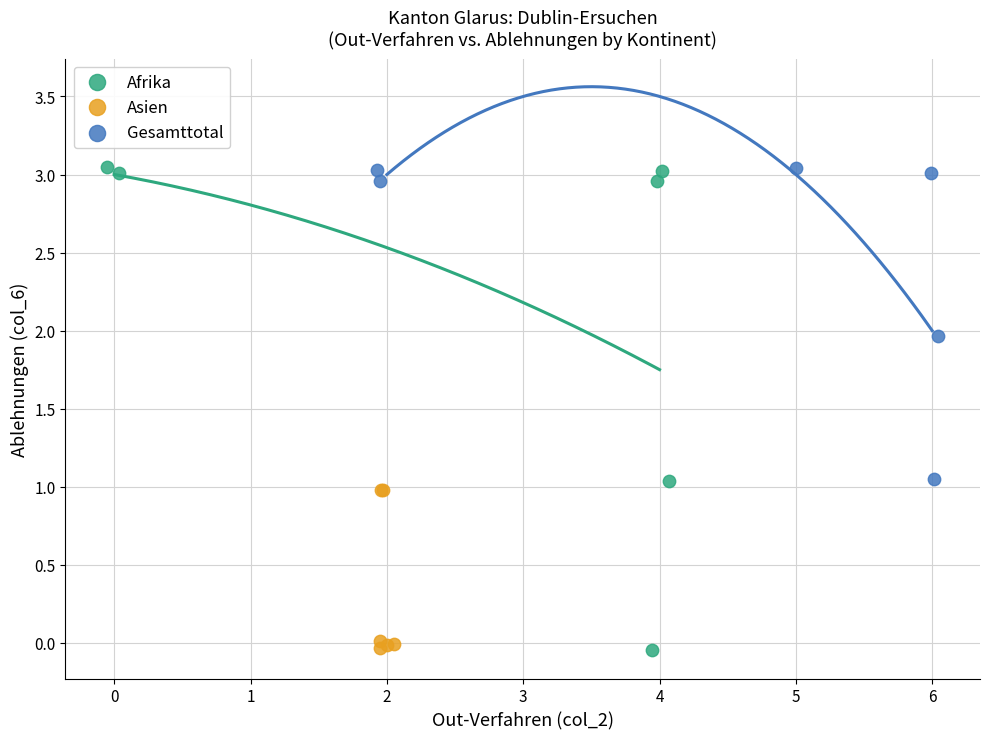

Which series has the largest Y range (max minus min)?

Afrika